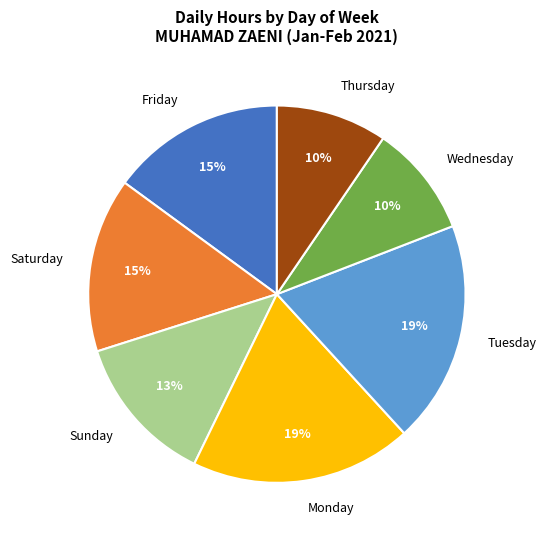

What is the ratio of the value at Tuesday to the value at Friday?

1.3